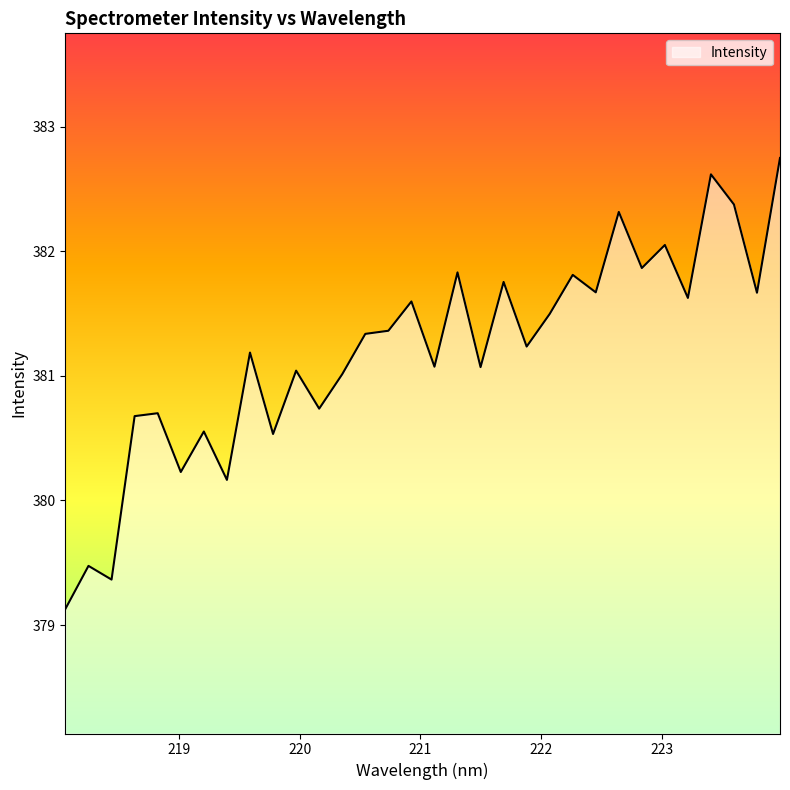

True or false: the data has more than 1 interior local peaks.

True